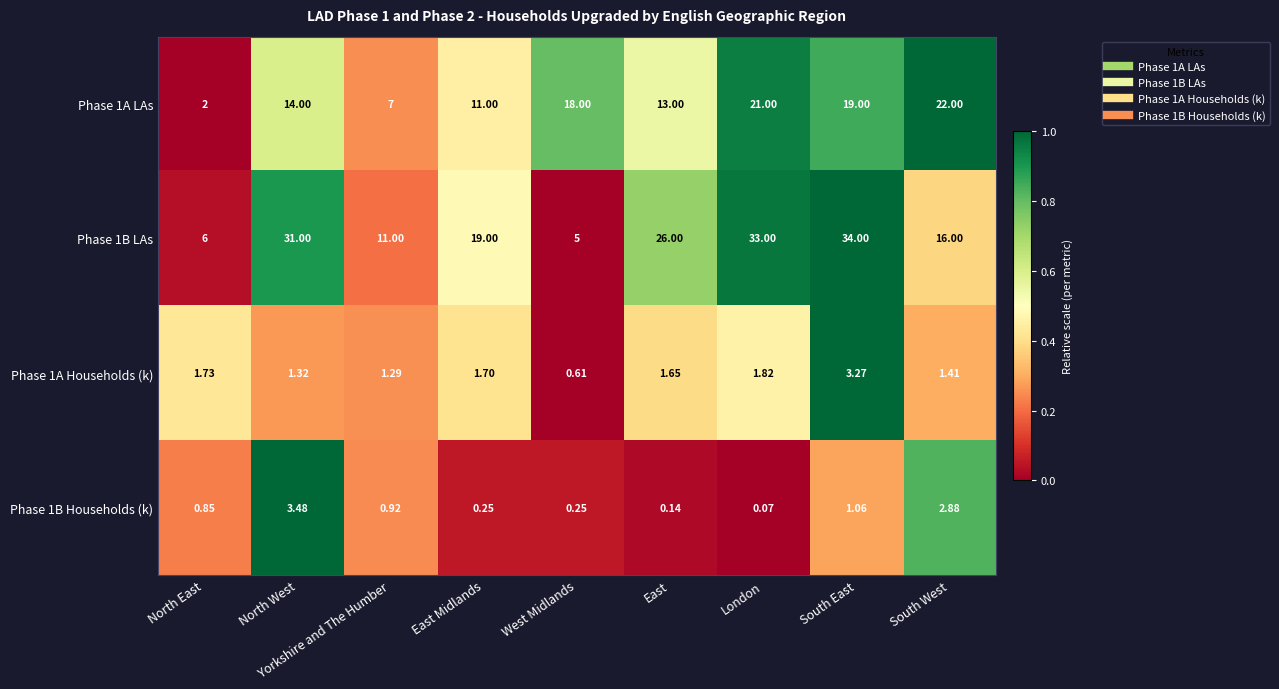

At which label does Phase 1A Households (k) first exceed 1?

North East